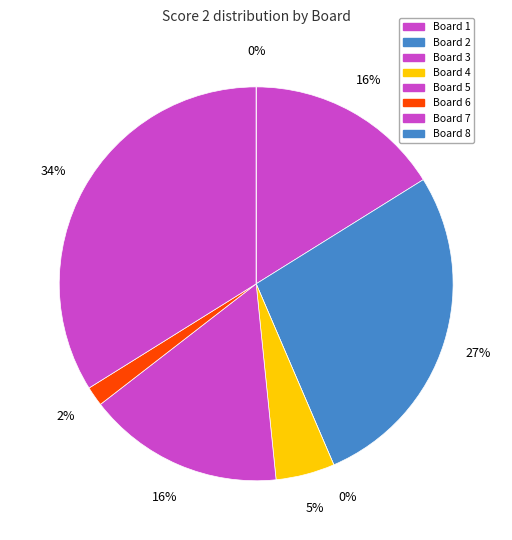

The Board 5 slice represents 2% of the pie. True or false?

False